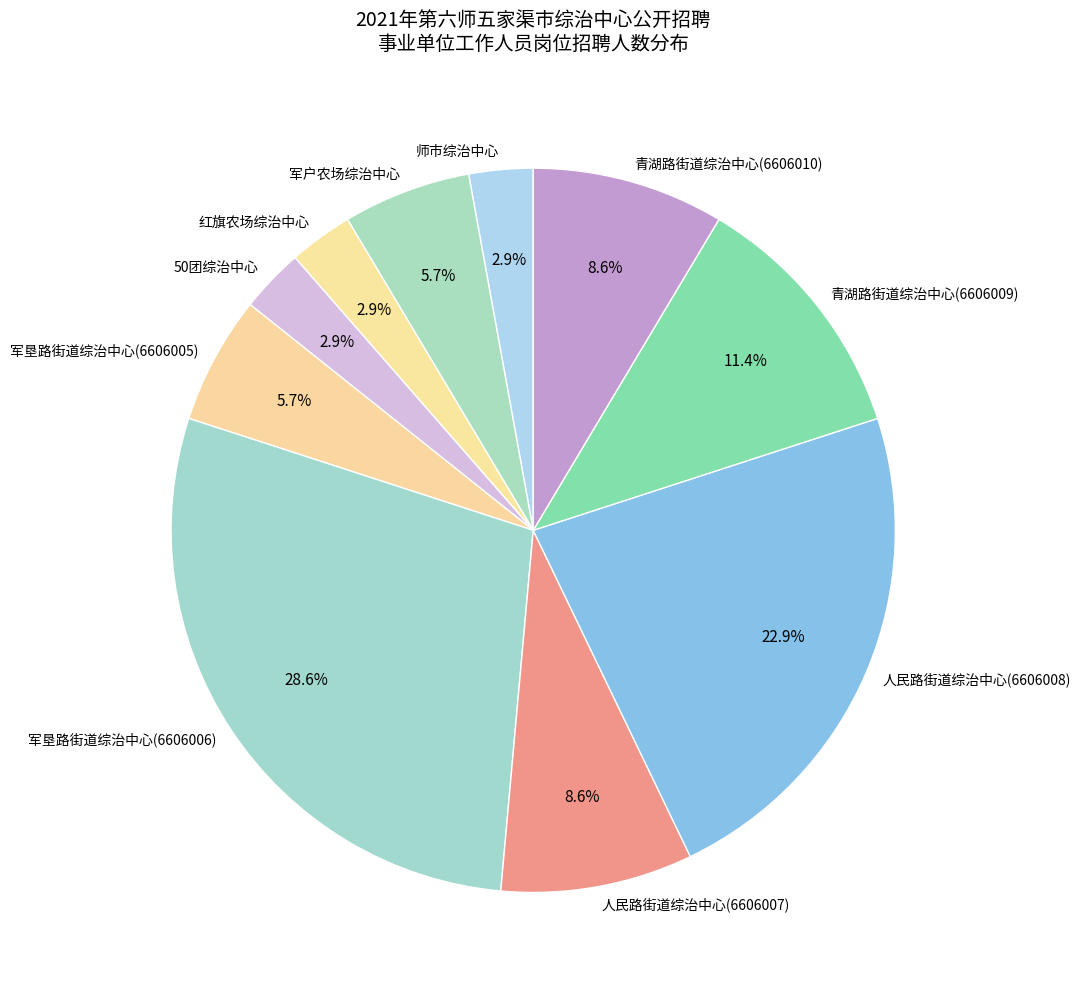

How many segments does this pie chart have?

10